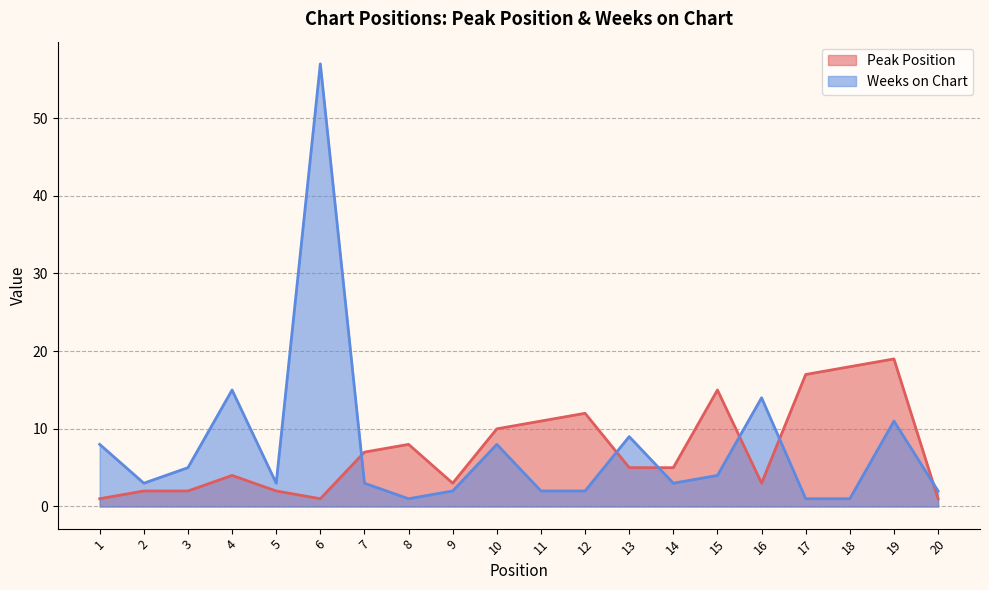

How many categories are shown in the chart?

20